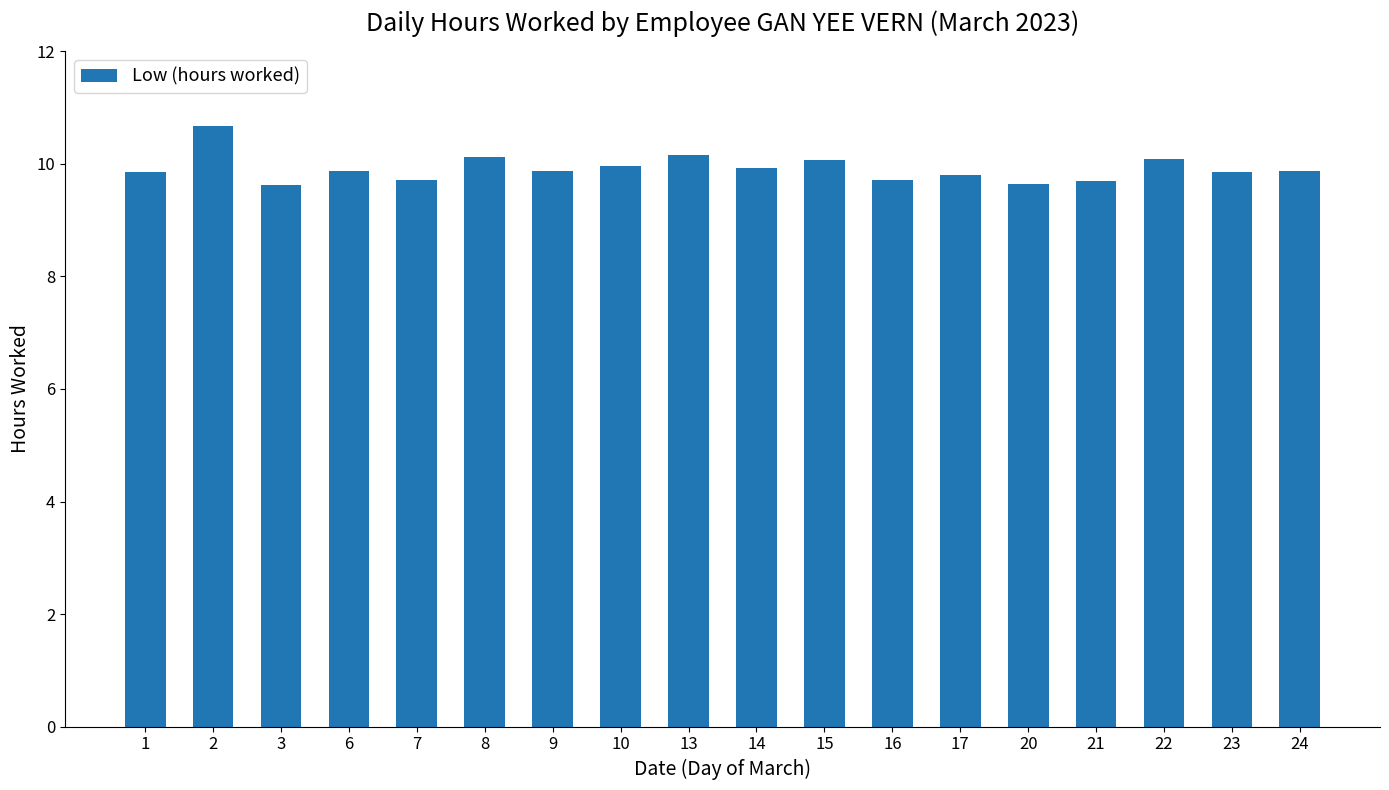

What is the smallest value displayed?

9.6